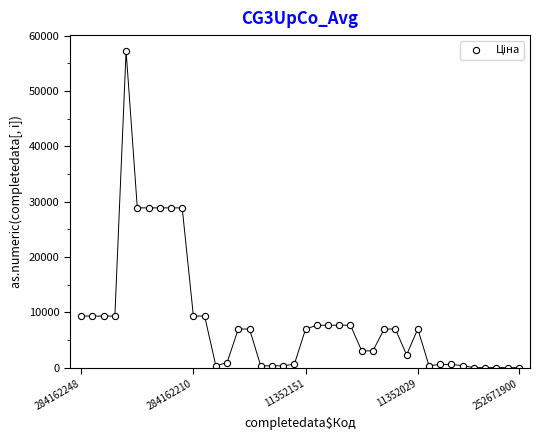

How many data points are displayed?

40